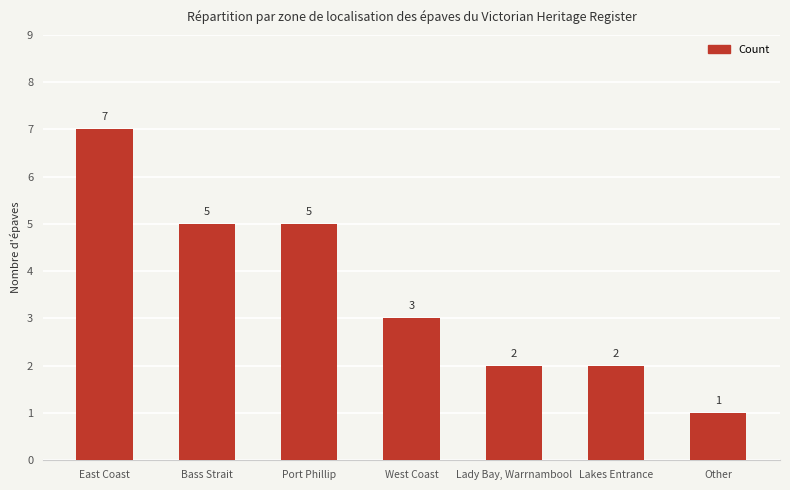

The value at East Coast is 2. True or false?

False